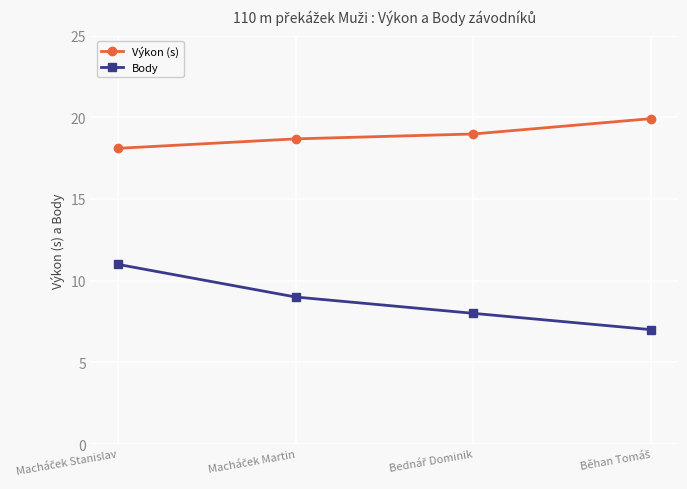

True or false: Výkon (s) and Body intersect in this chart.

False